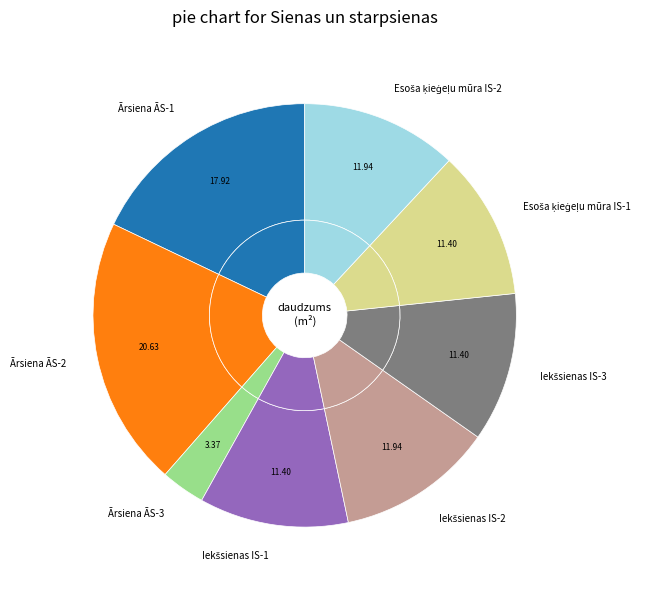

What is the change in value from Esoša ķieģeļu mūra IS-1 to Esoša ķieģeļu mūra IS-2?

+0.5